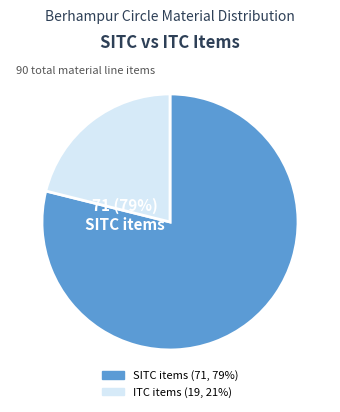

How many slices are in this pie chart?

2